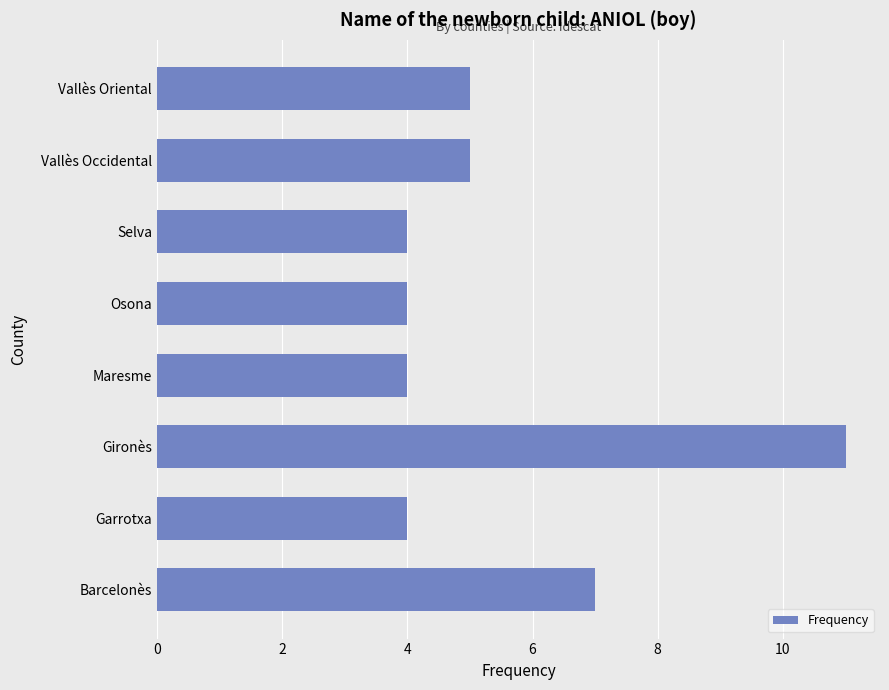

What is the change in value from Barcelonès to Selva?

-3